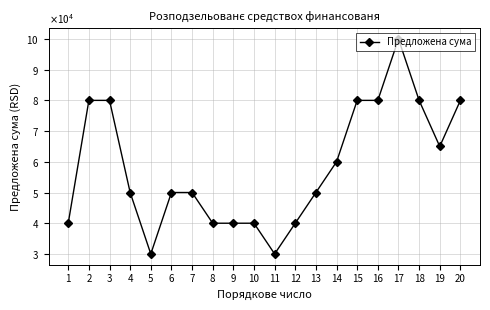

Does the chart have visible grid lines?

Yes